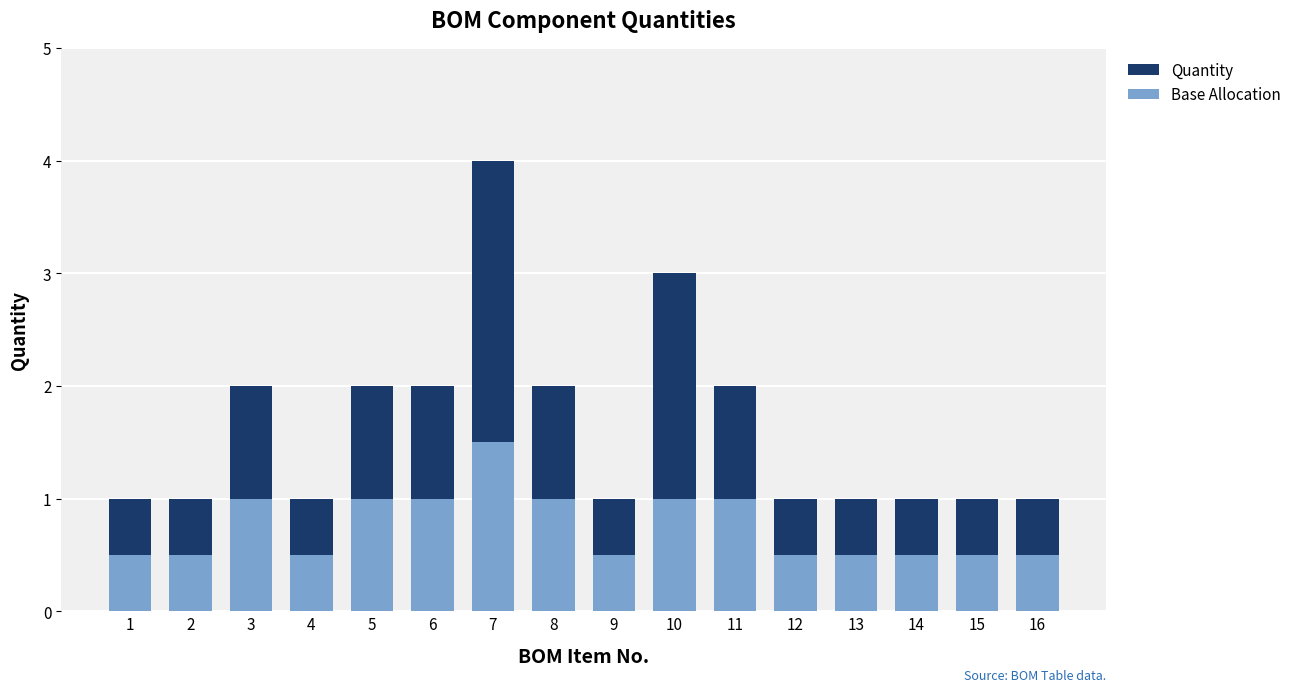

Which series has the largest range (max minus min)?

Quantity